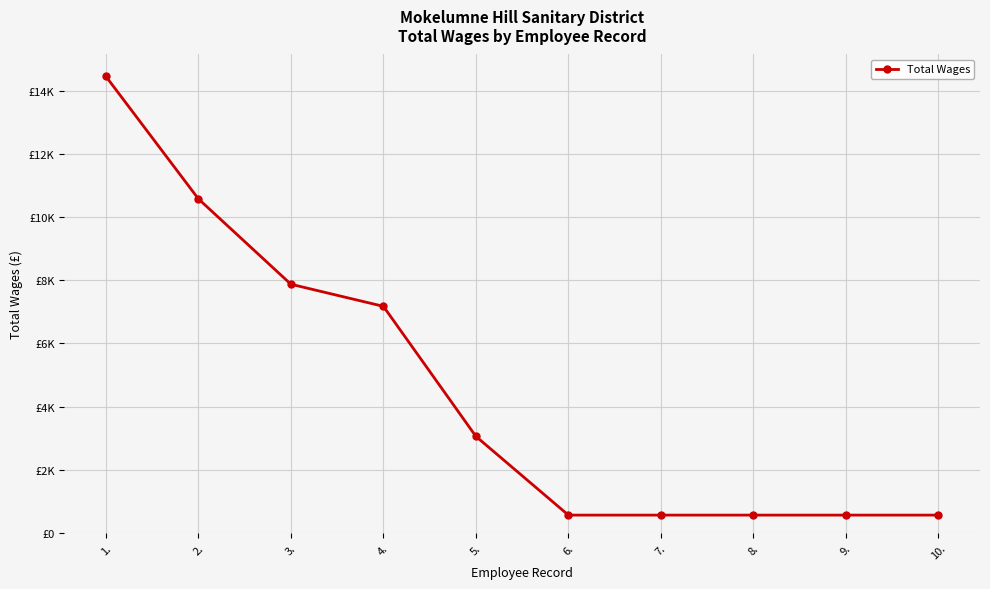

List the labels in order of value, largest first.

1., 2., 3., 4., 5., 6., 7., 8., 9., 10.